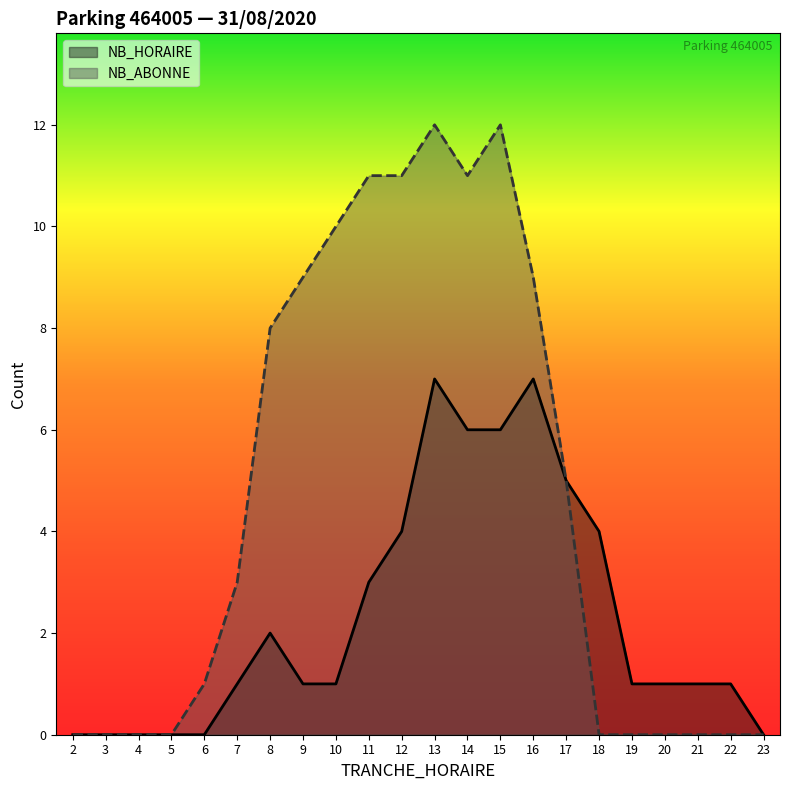

What is the difference between the second highest and second lowest values in the NB_ABONNE series?

12